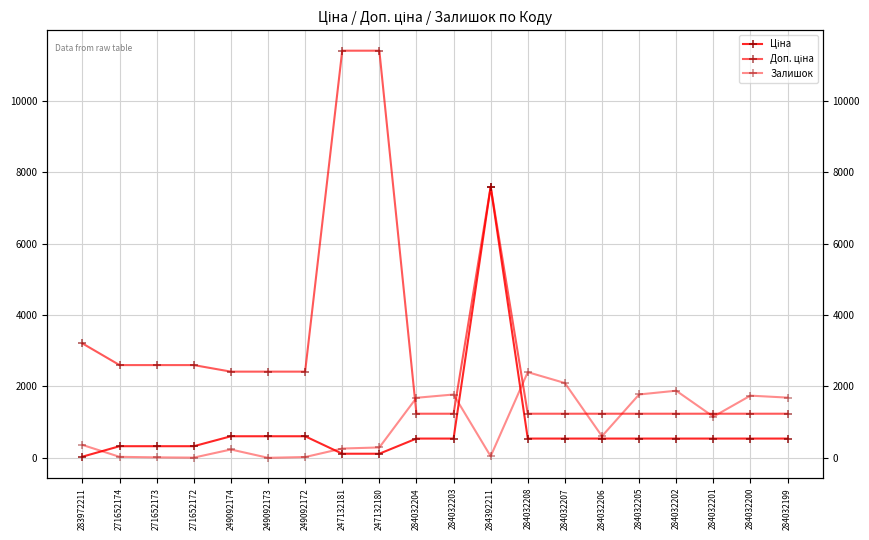

True or false: Доп. ціна and Ціна intersect in this chart.

False